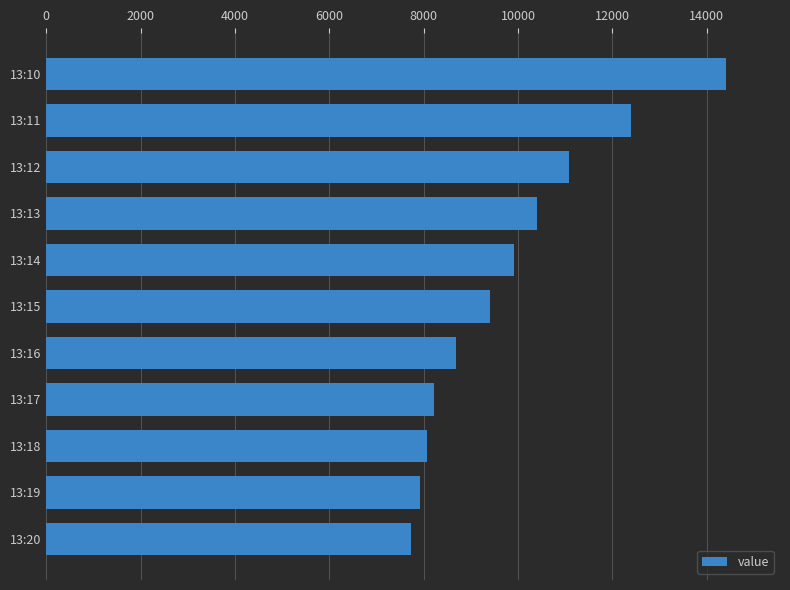

Are the bars grouped side by side (vs. stacked)?

No